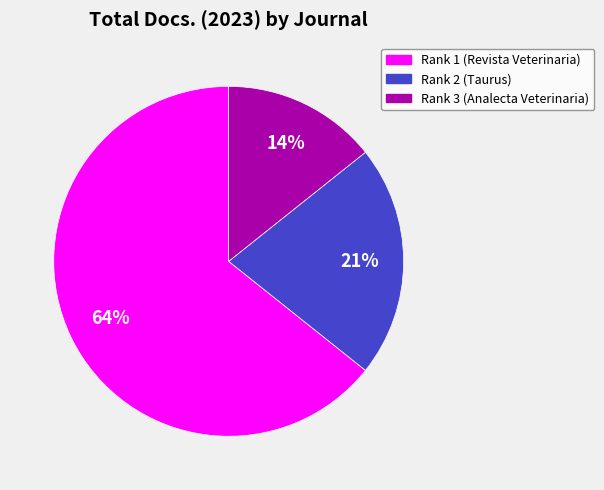

What is the smallest slice in the pie chart?

Rank 3 (Analecta Veterinaria)